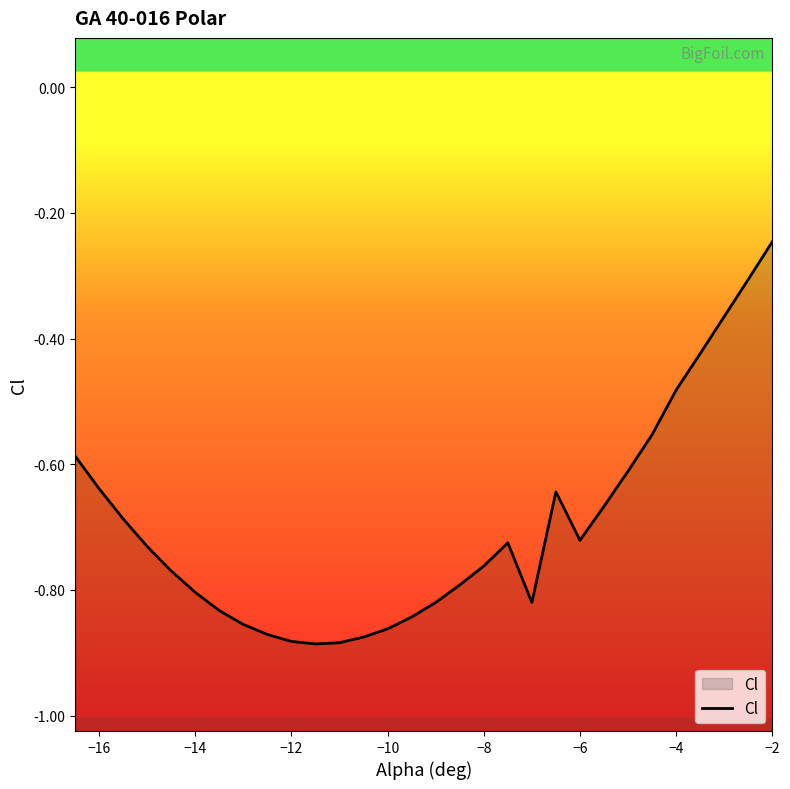

At which label is the value closest to 0?

−2